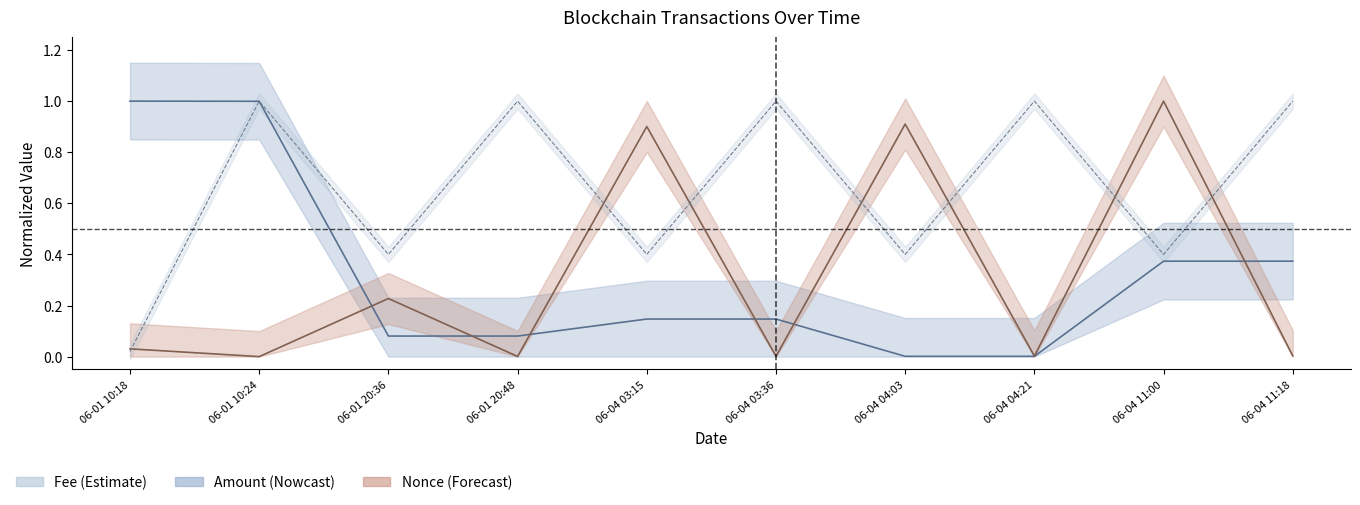

What is the label of the 7th point from the right?

06-01 20:48